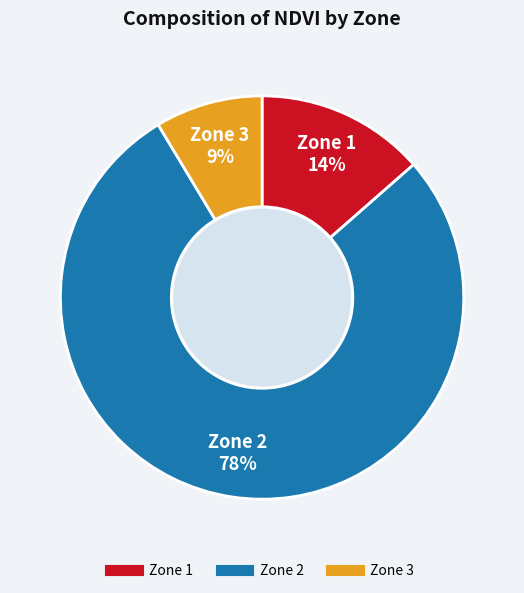

True or false: Zone 1 accounts for 14% of the total.

True